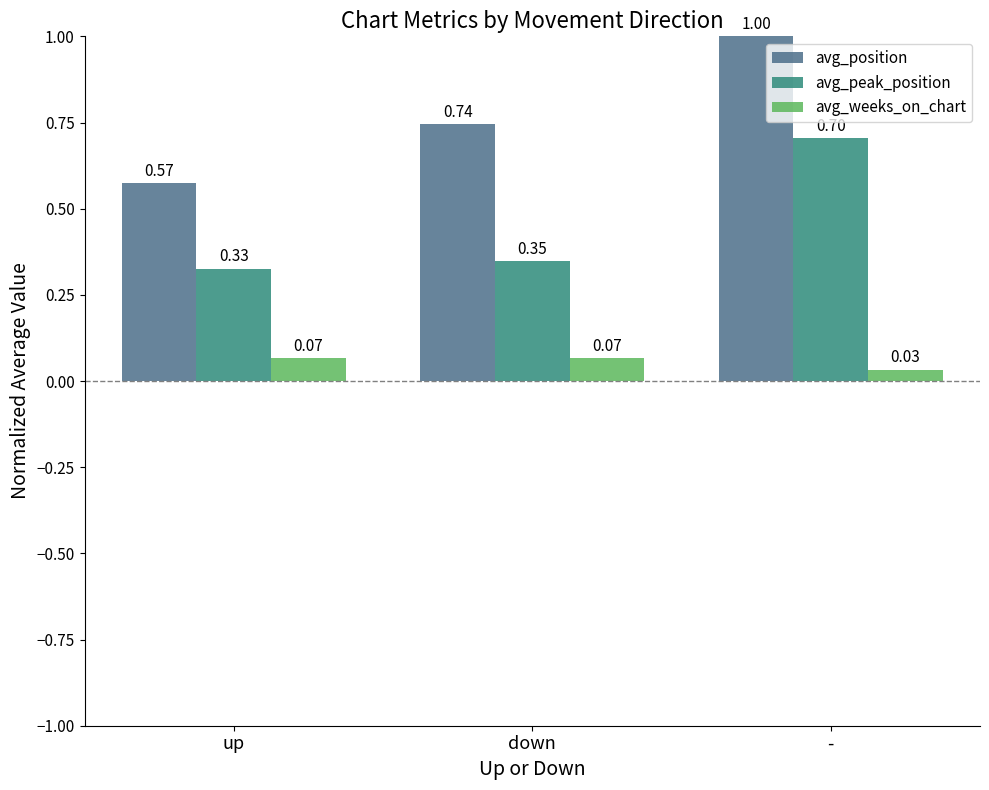

How many groups of bars are there?

3